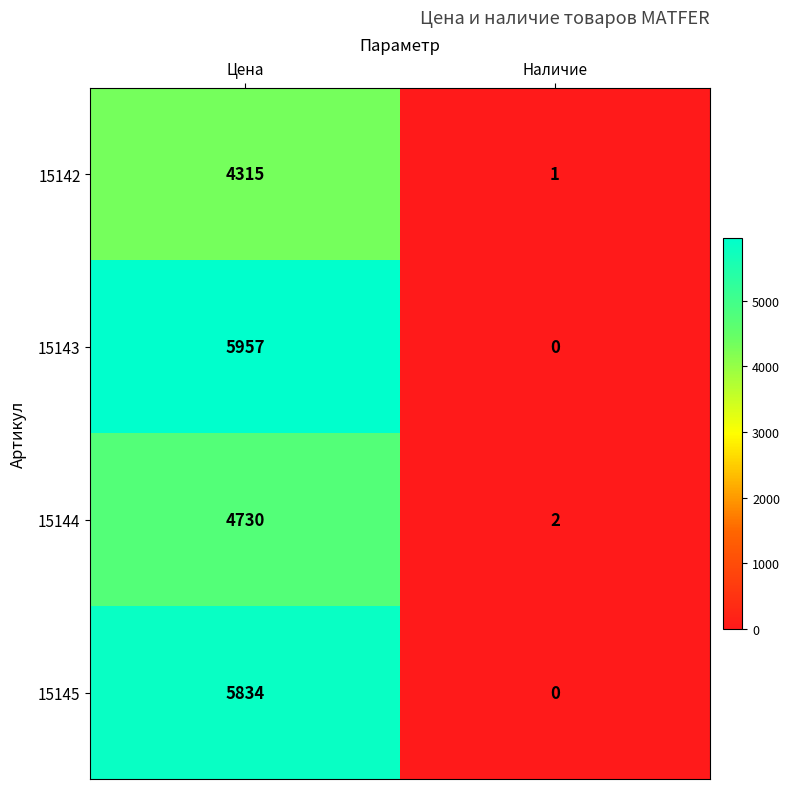

Reading right to left, extract all data points from this chart.

15142: 1	4315
15143: 0	5957
15144: 2	4730
15145: 0	5834